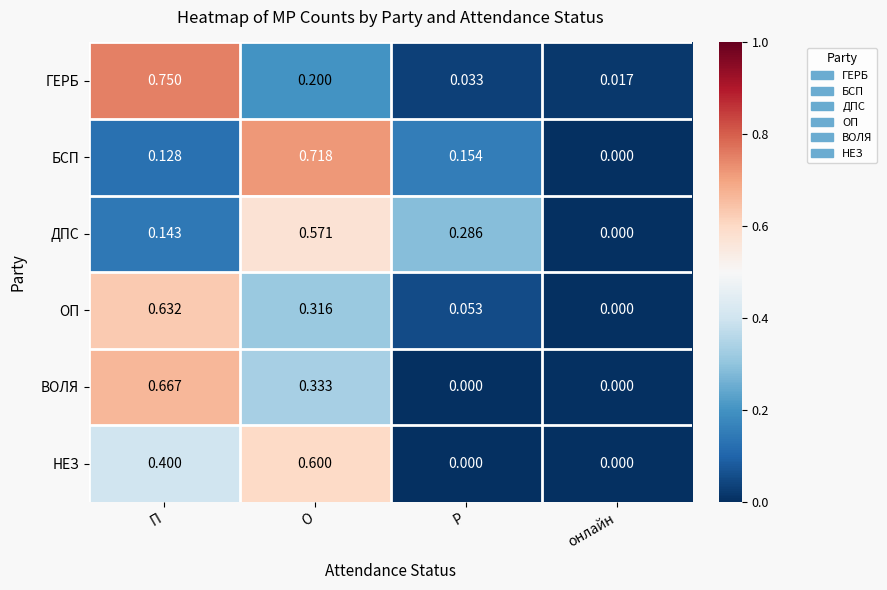

Where is ДПС nearest to the value 0?

онлайн